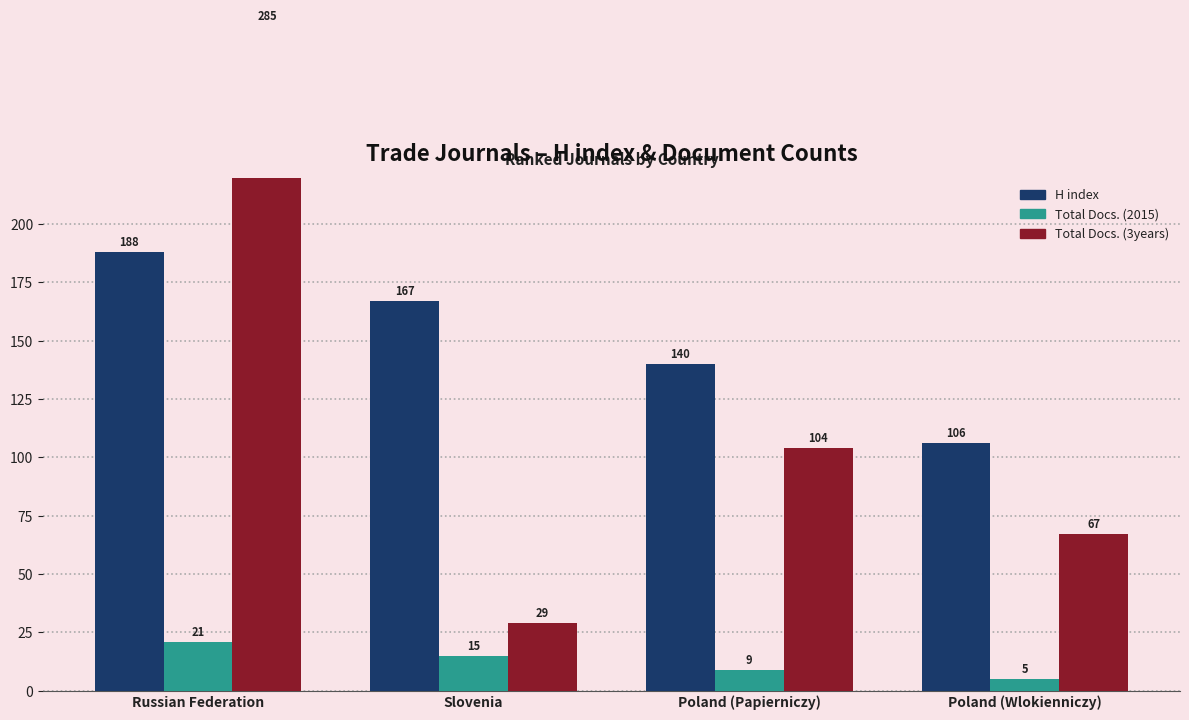

The value of H index at Russian Federation is 271. True or false?

False